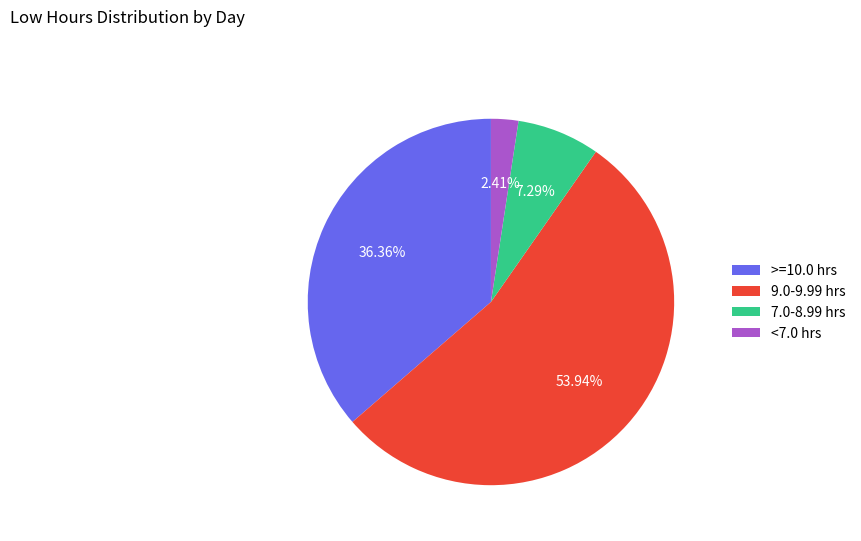

Is the sum of >=10.0 hrs and 7.0-8.99 hrs greater than half?

No